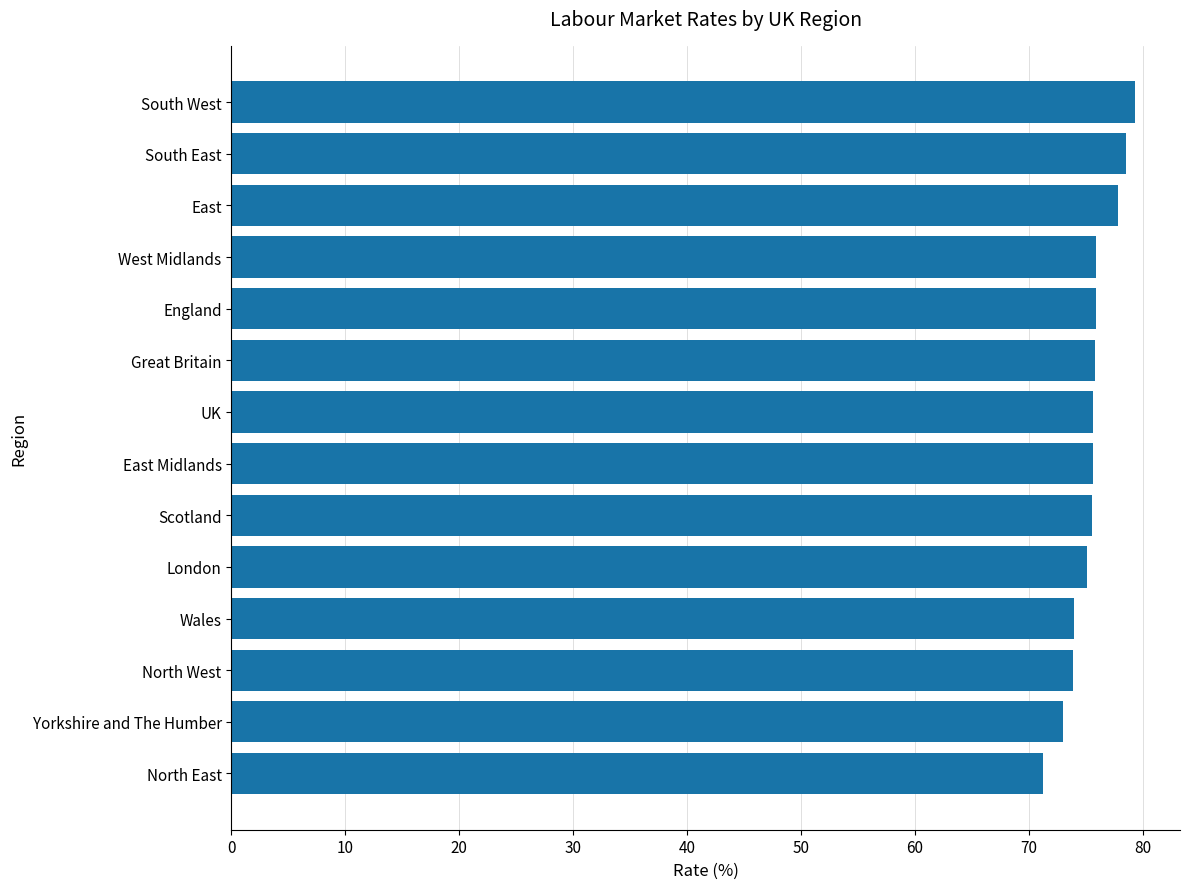

What is the sum of all values?

1057.1